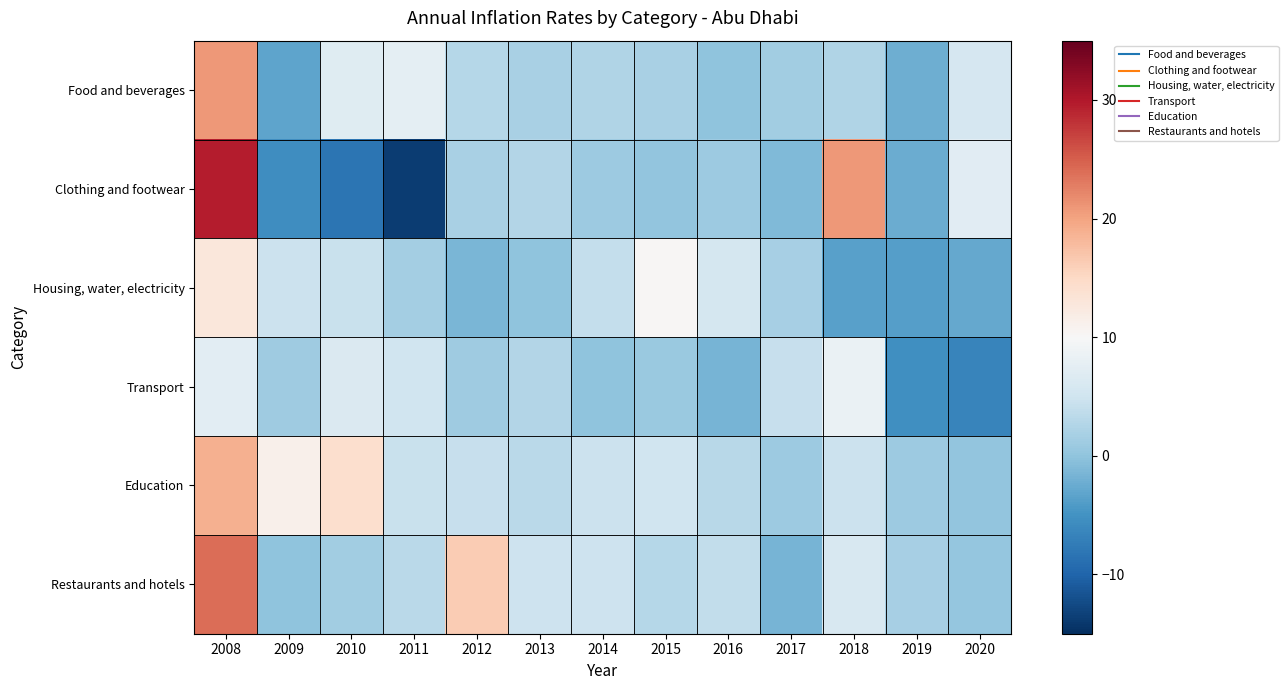

Which category has the highest value across all series?

2008